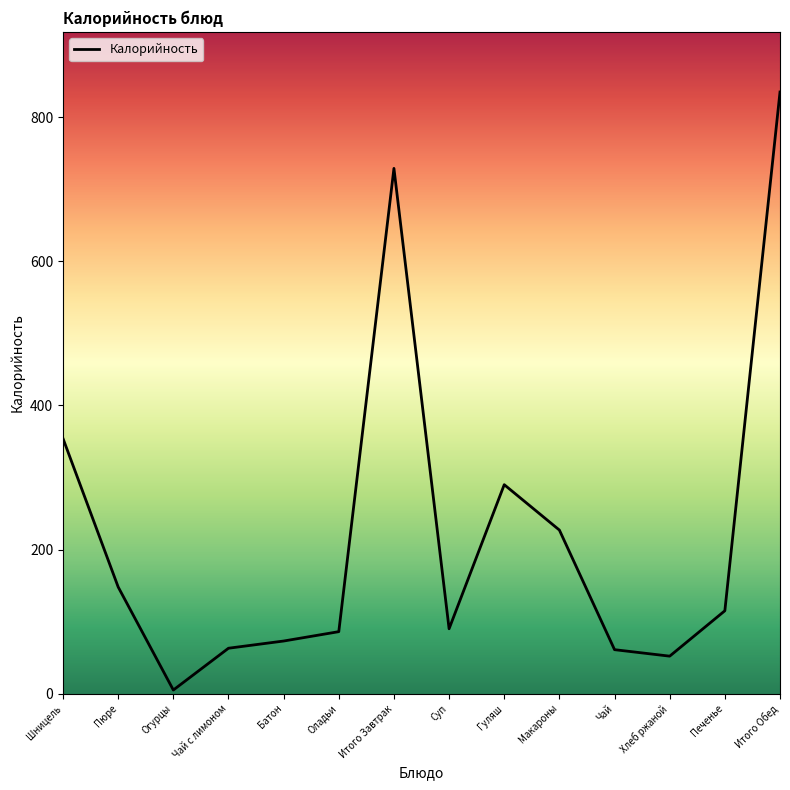

Where is the data nearest to the value 420?

Шницель